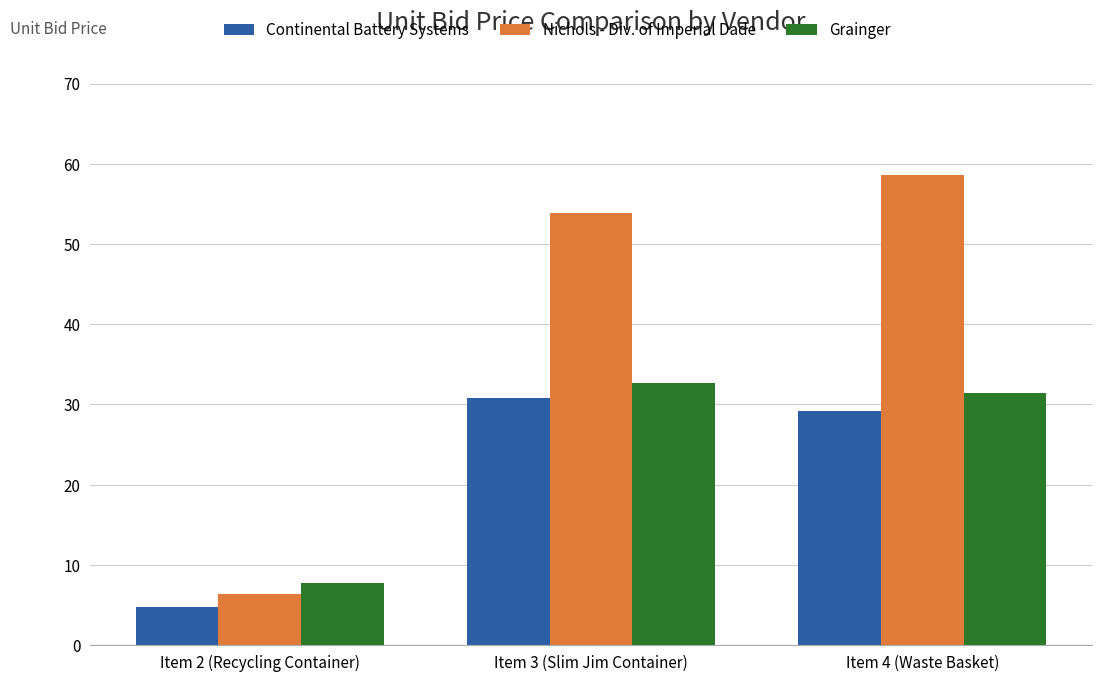

What are all the series names shown in the legend?

Continental Battery Systems, Nichols - Div. of Imperial Dade, Grainger